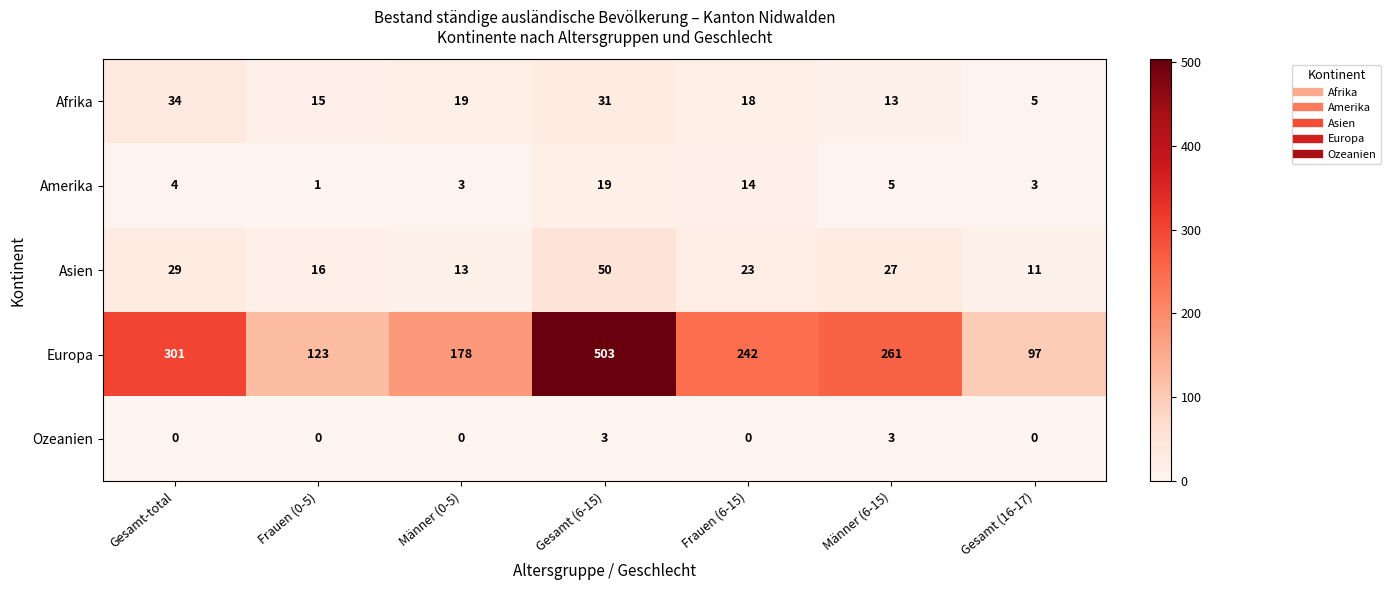

How many distinct data groups are displayed?

5